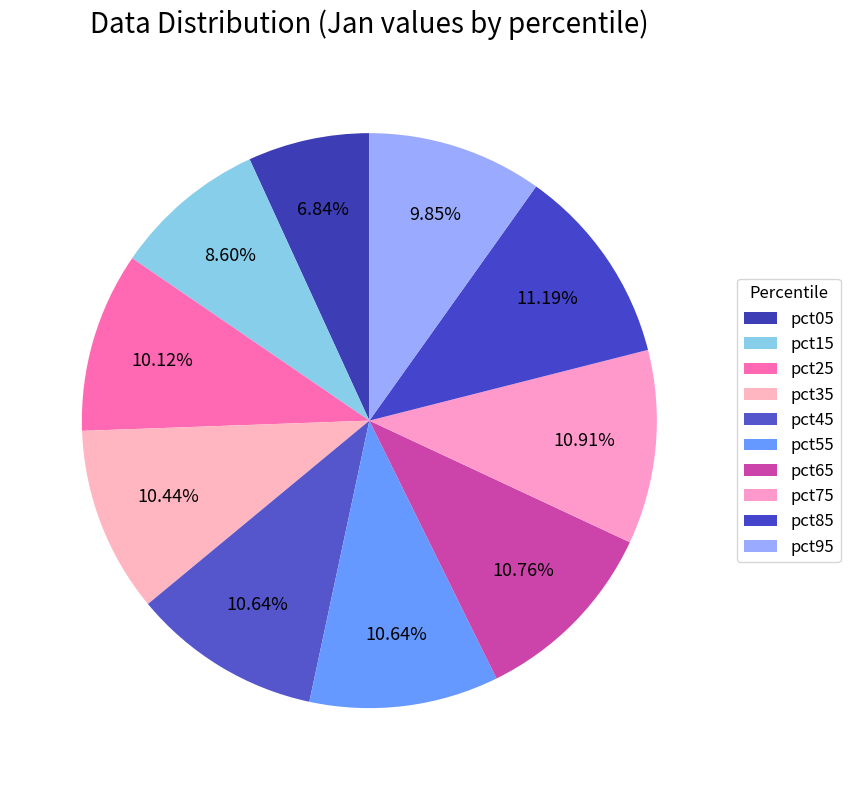

Is there a majority slice in this chart?

No